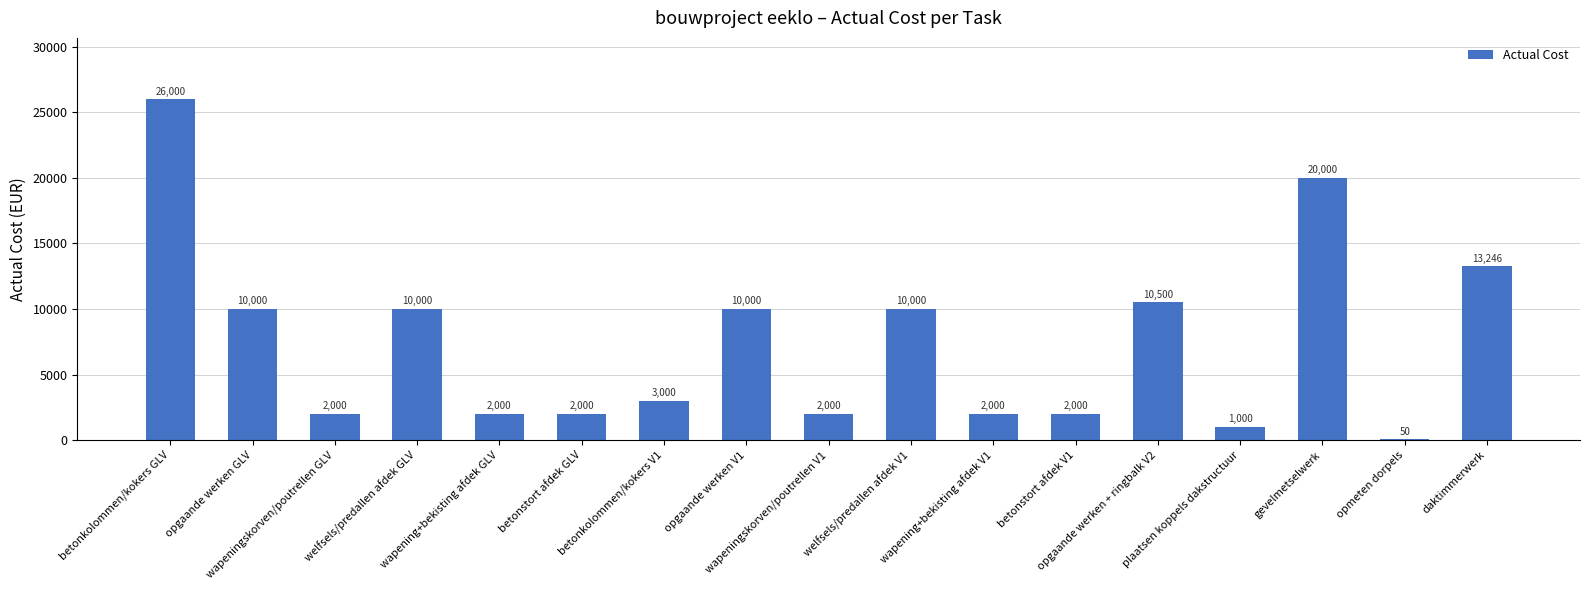

What is the sum of all values?

125796